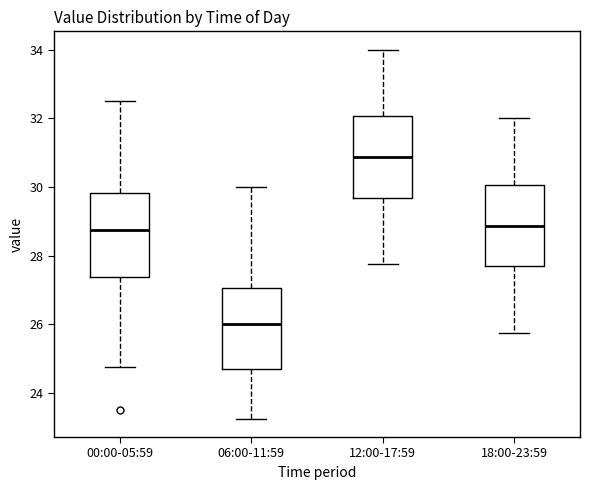

Reading left to right, transcribe this box plot: for each box, give where its median line is, the range the box spans, and where its two whiskers end, as read against the y-axis. The values are not printed on the chart, so give them approximately, as read against the axis.

00:00-05:59: median 28.8, box 27.4 to 29.8, whiskers 24.8 to 32.6
06:00-11:59: median 26.0, box 24.6 to 27.0, whiskers 23.2 to 30.0
12:00-17:59: median 30.8, box 29.6 to 32.0, whiskers 27.8 to 34.0
18:00-23:59: median 28.8, box 27.6 to 30.0, whiskers 25.8 to 32.0